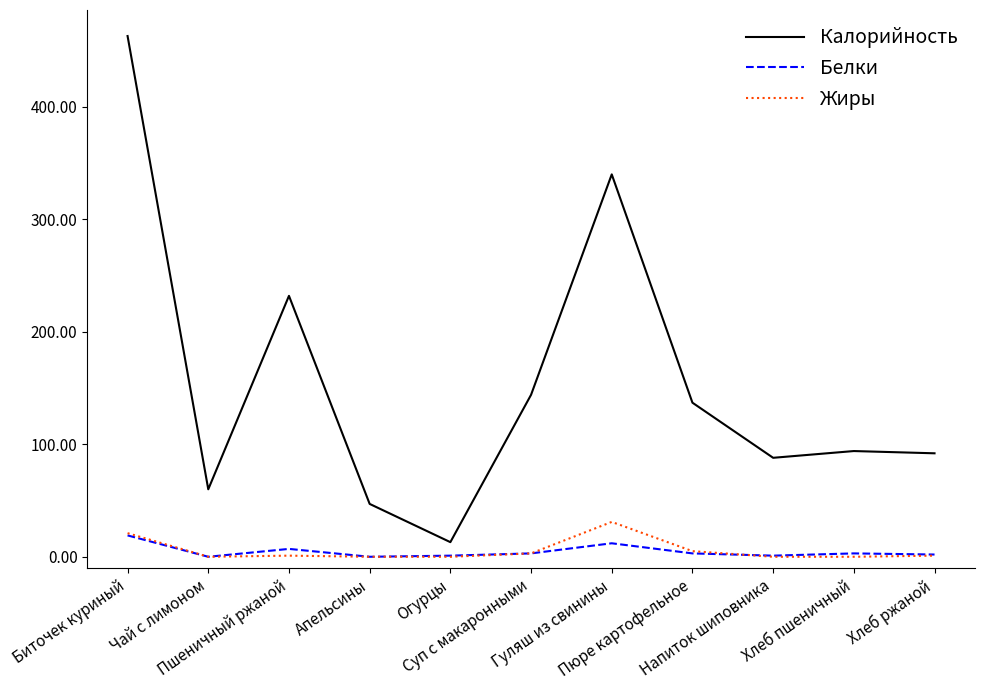

True or false: Калорийность and Белки intersect in this chart.

False